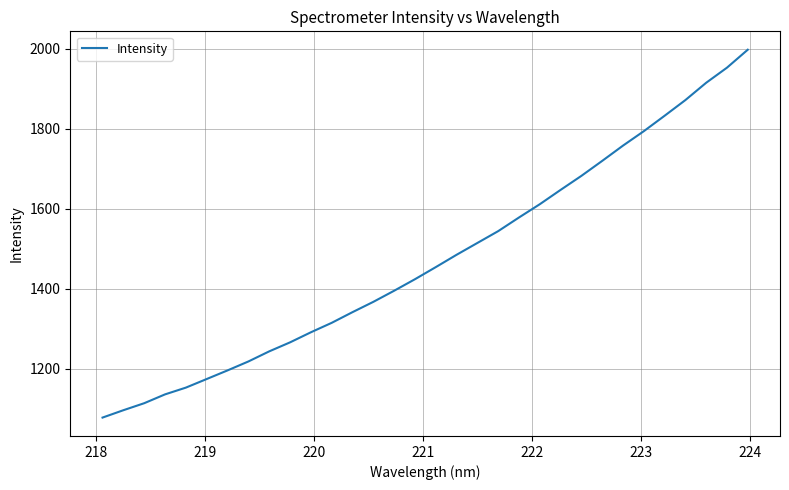

What is the minimum value shown in the chart?

1077.2